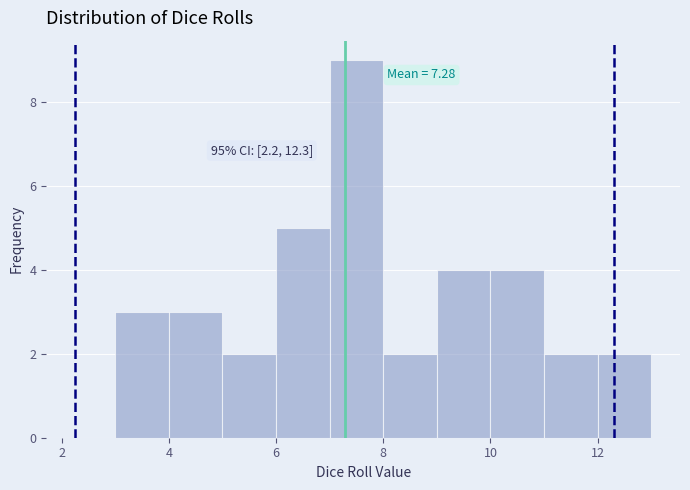

Which range on the x-axis has the tallest bar?

7 to 8